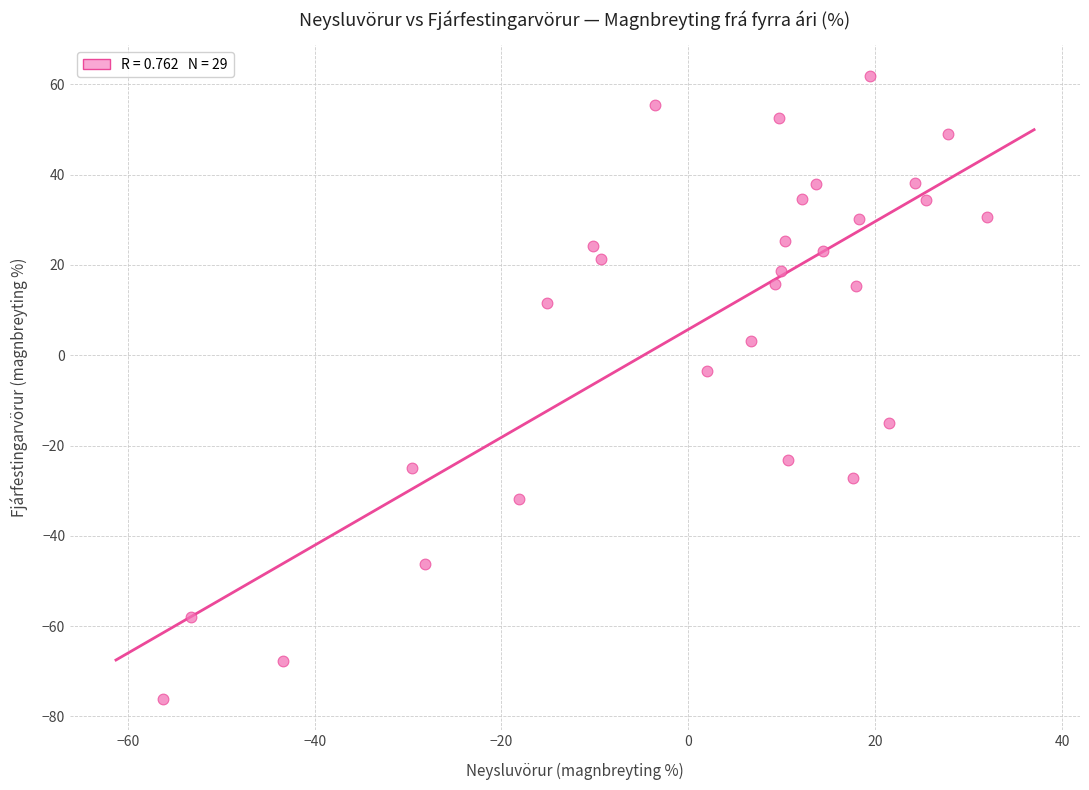

What Y value in the scatter plot is closest to -7?

-3.4